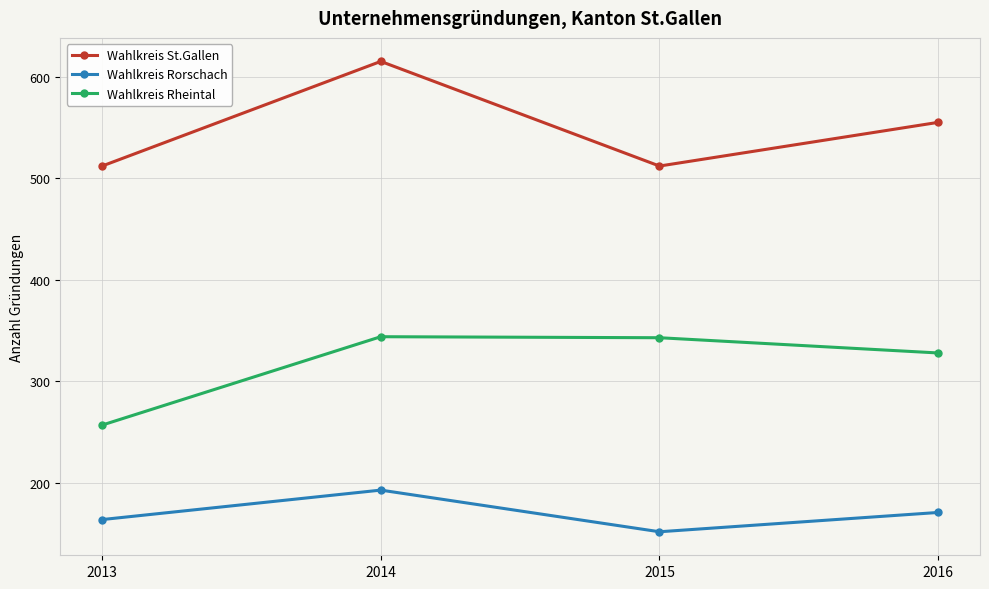

Which category has the highest value across all series?

2014